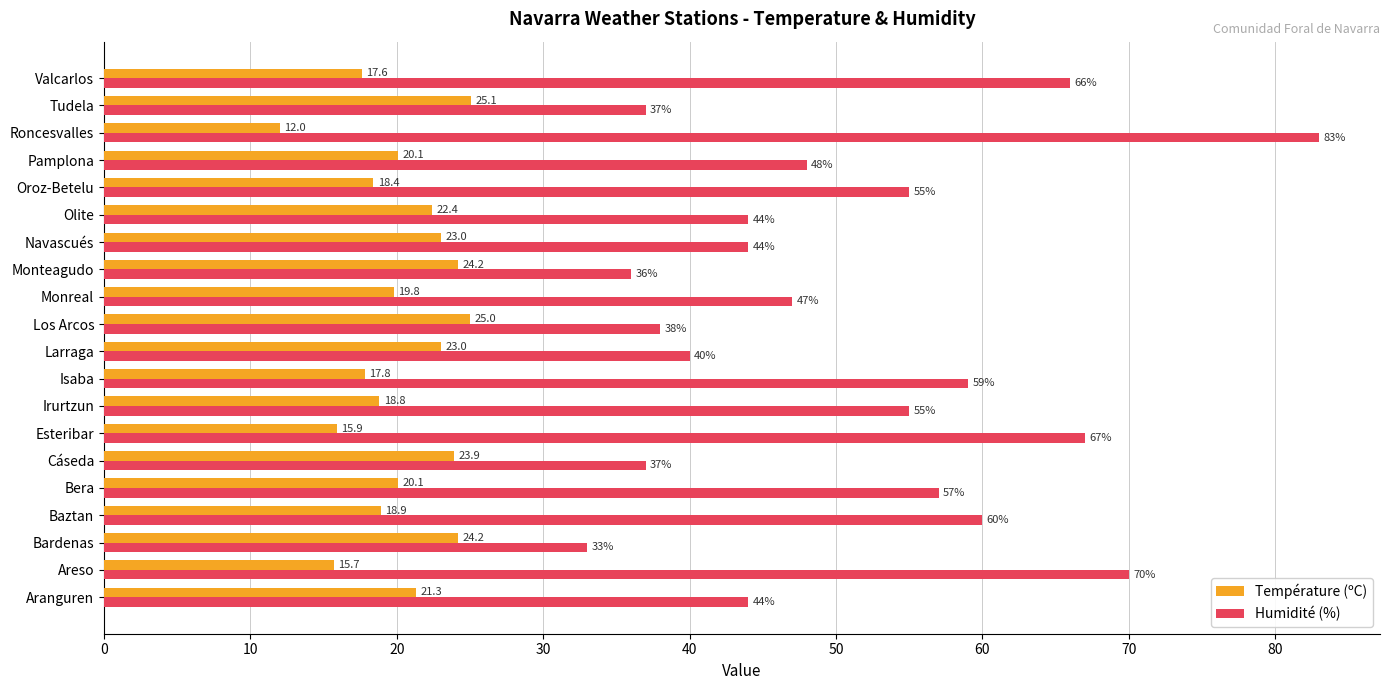

How many data points in Humidité (%) are less than 48?

10